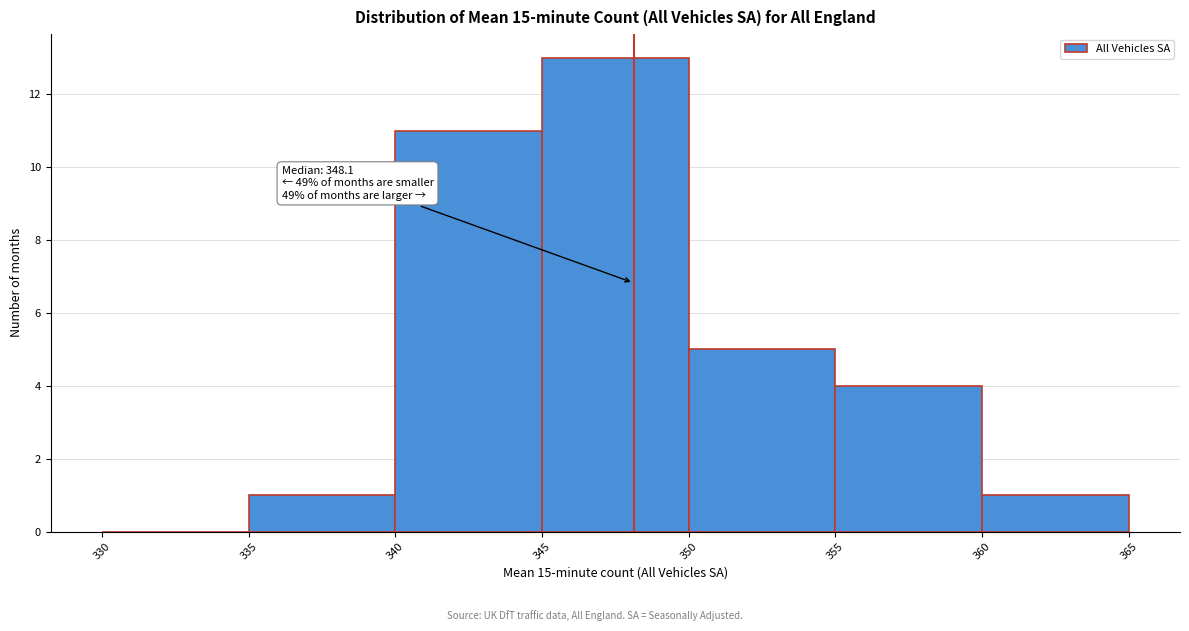

Which range on the x-axis has the tallest bar?

345 to 350